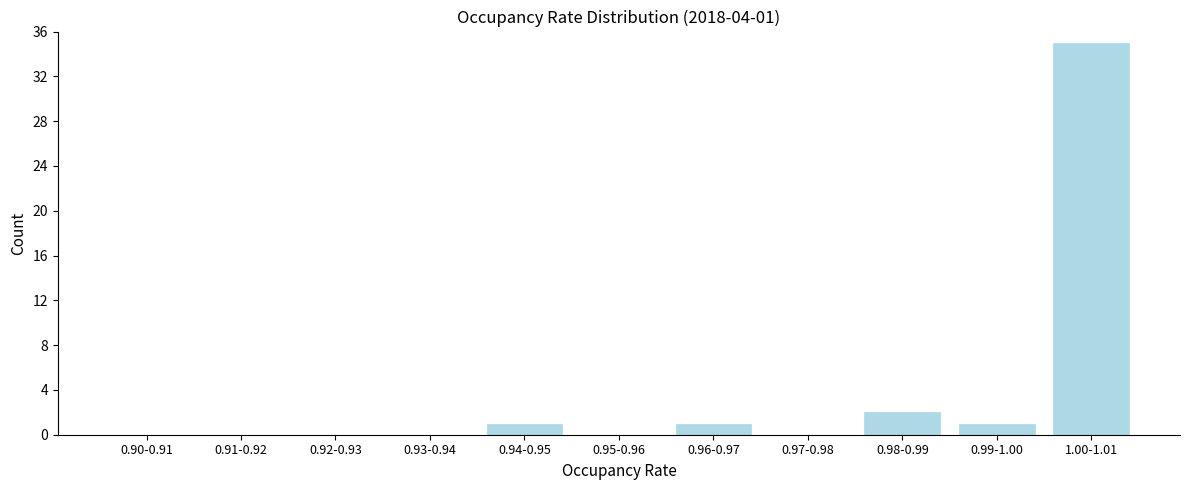

Reading left to right, extract all data points from this chart.

0.90-0.91=0	0.91-0.92=0	0.92-0.93=0	0.93-0.94=0	0.94-0.95=1	0.95-0.96=0	0.96-0.97=1	0.97-0.98=0	0.98-0.99=2	0.99-1.00=1	1.00-1.01=35